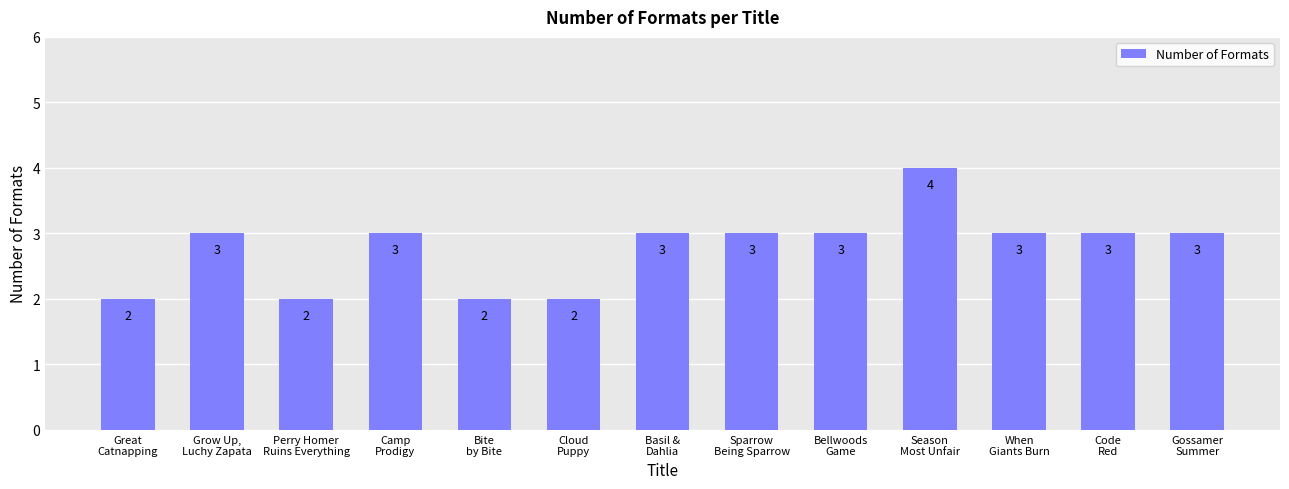

Which has a higher value, Perry Homer
Ruins Everything or Bellwoods
Game?

Bellwoods
Game